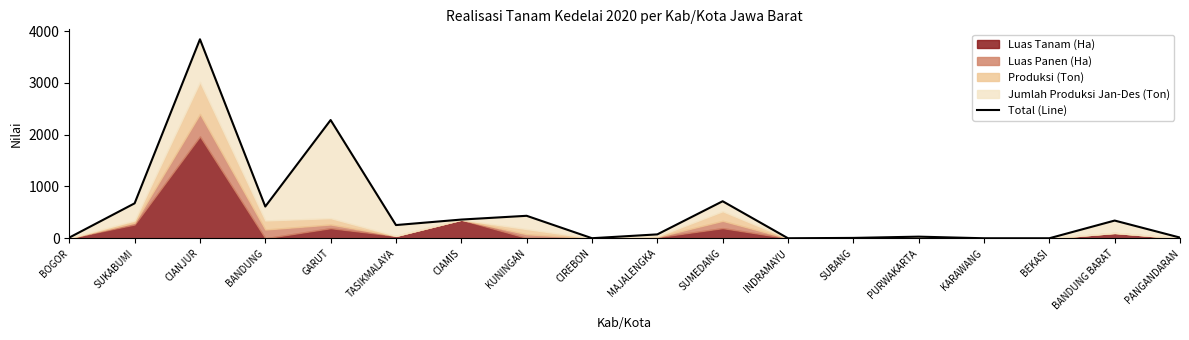

Reading left to right, transcribe all the data shown in this chart.

BOGOR=12.9	SUKABUMI=674.6	CIANJUR=3843.0	BANDUNG=612.8	GARUT=2283.3	TASIKMALAYA=254.8	CIAMIS=361.0	KUNINGAN=433.9	CIREBON=1.0	MAJALENGKA=74.9	SUMEDANG=715.0	INDRAMAYU=0.0	SUBANG=6.8	PURWAKARTA=31.1	KARAWANG=0.0	BEKASI=0.0	BANDUNG BARAT=341.9	PANGANDARAN=13.0